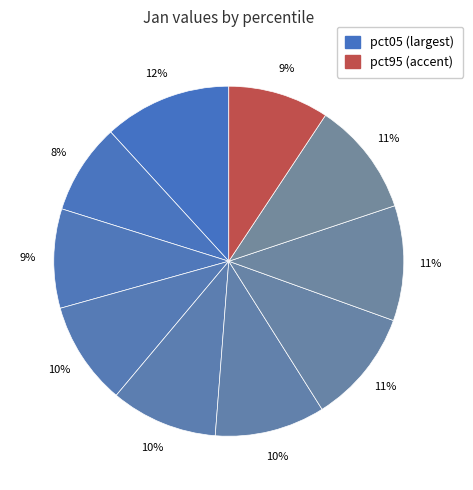

Count the number of slices in the pie.

10